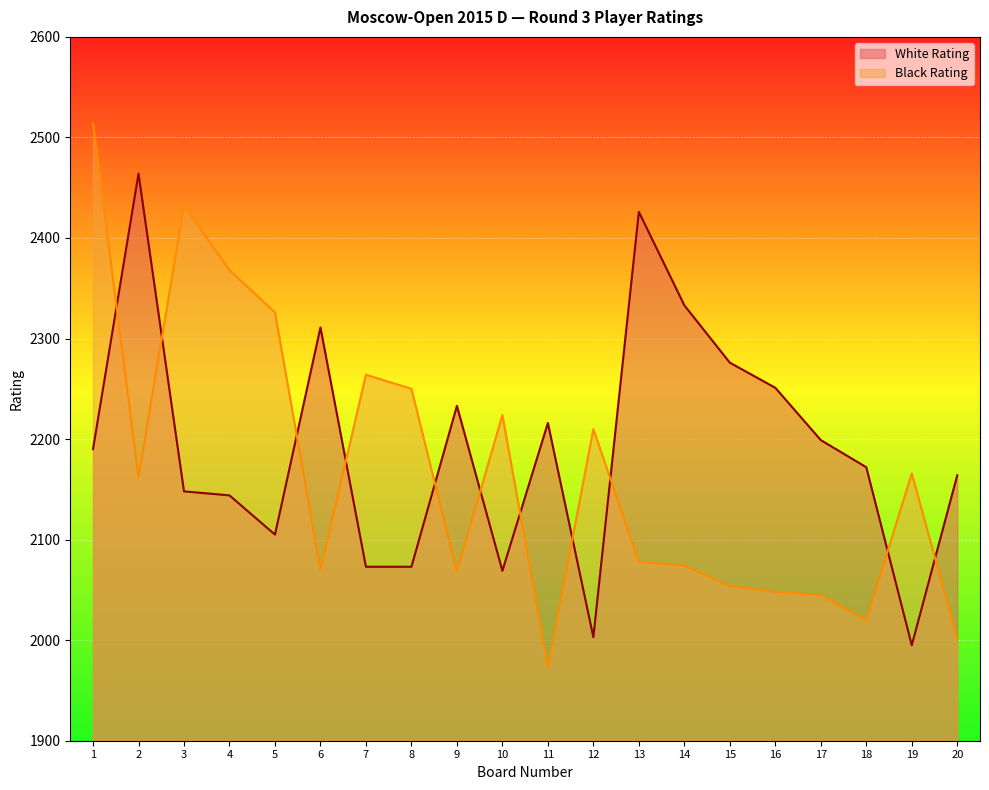

Rank the series at 15 from highest to lowest value.

White Rating, Black Rating